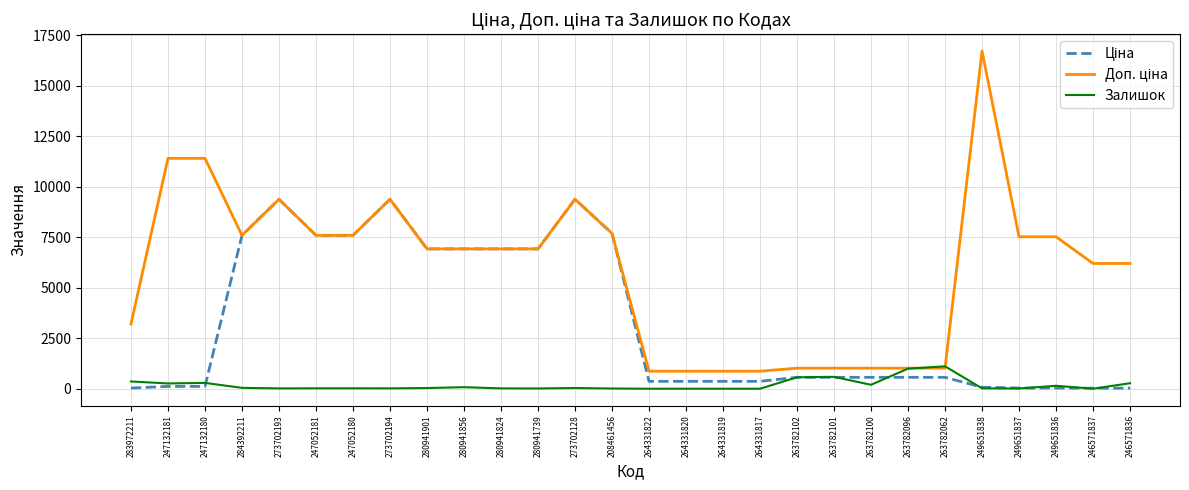

What is the maximum value for Залишок?

1109.0